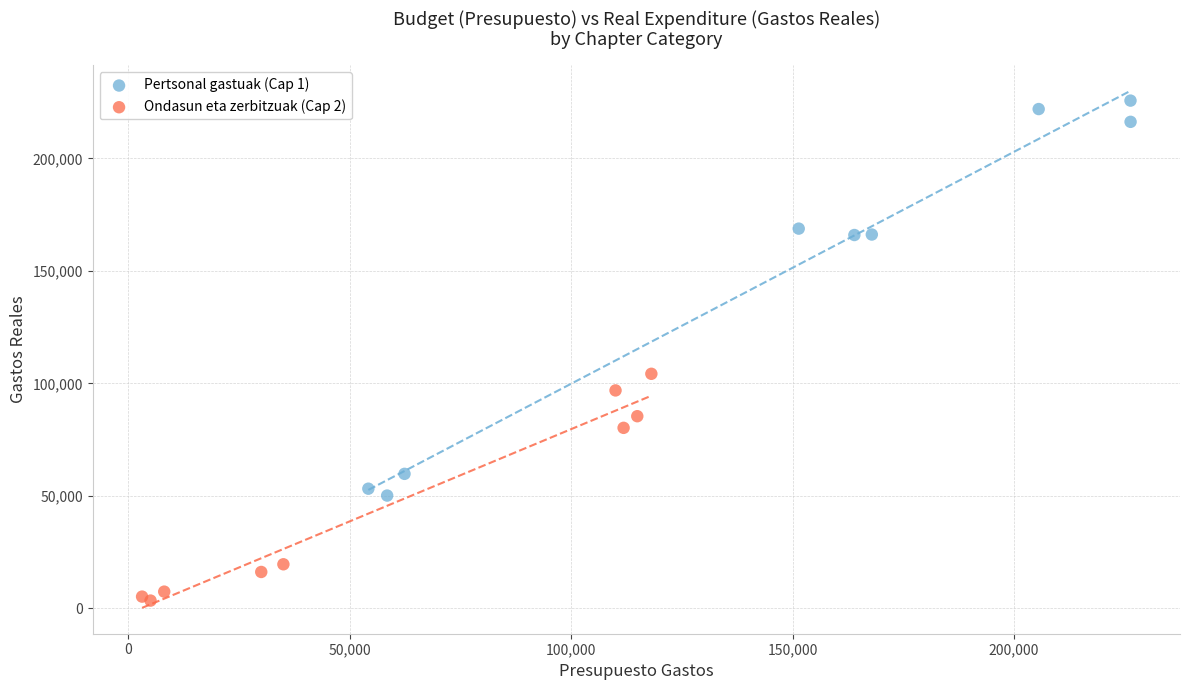

Which series contains the lowest Y value?

Ondasun eta zerbitzuak (Cap 2)